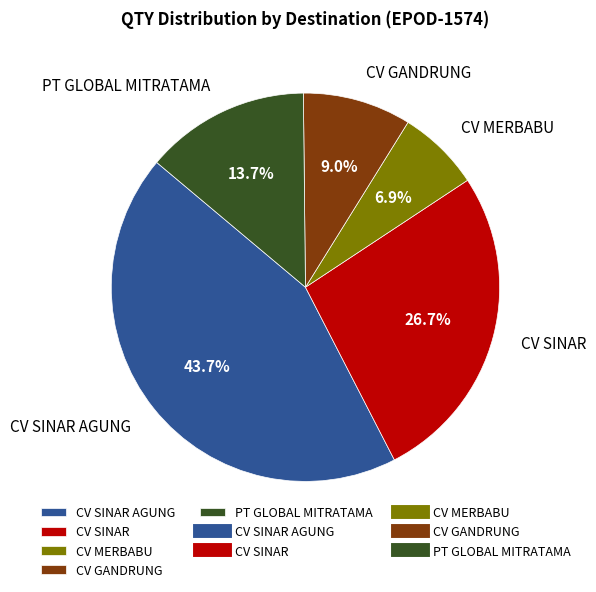

How many slices are in this pie chart?

5